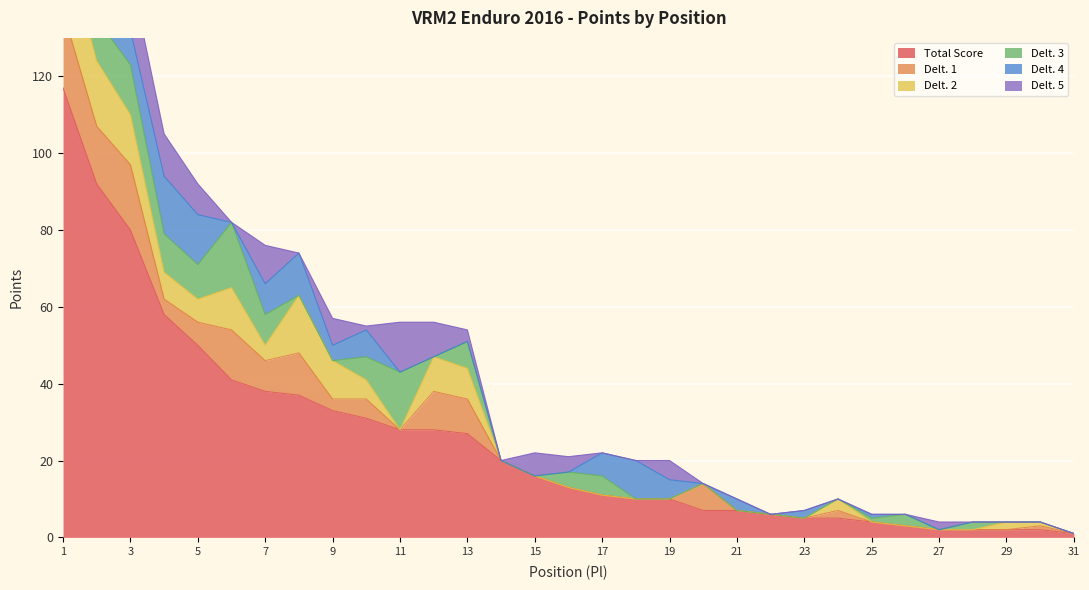

Is it true that Delt. 4 equals 0 at 28?

True